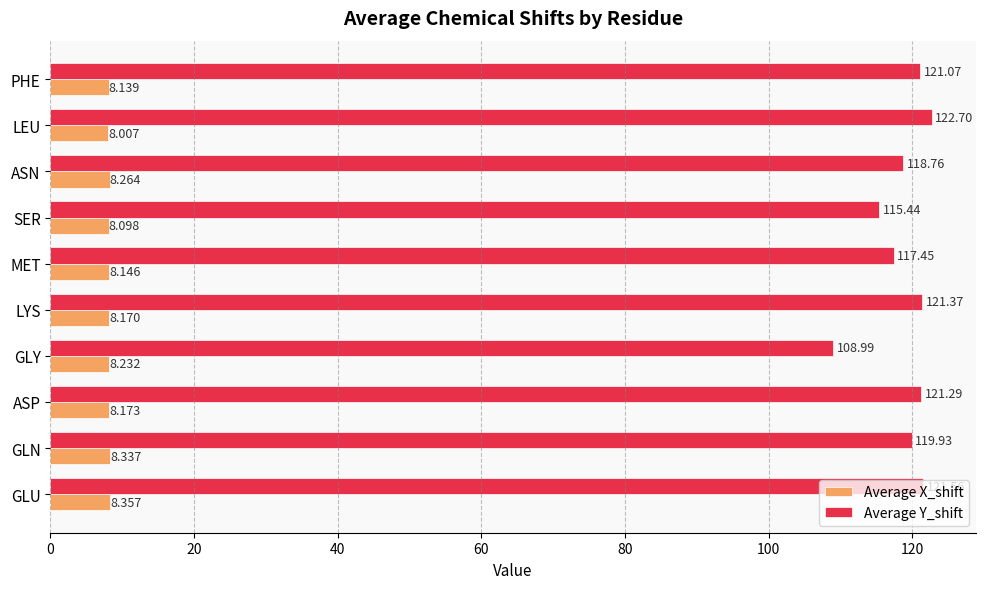

Rank the series by their average value, from highest to lowest.

Average Y_shift, Average X_shift